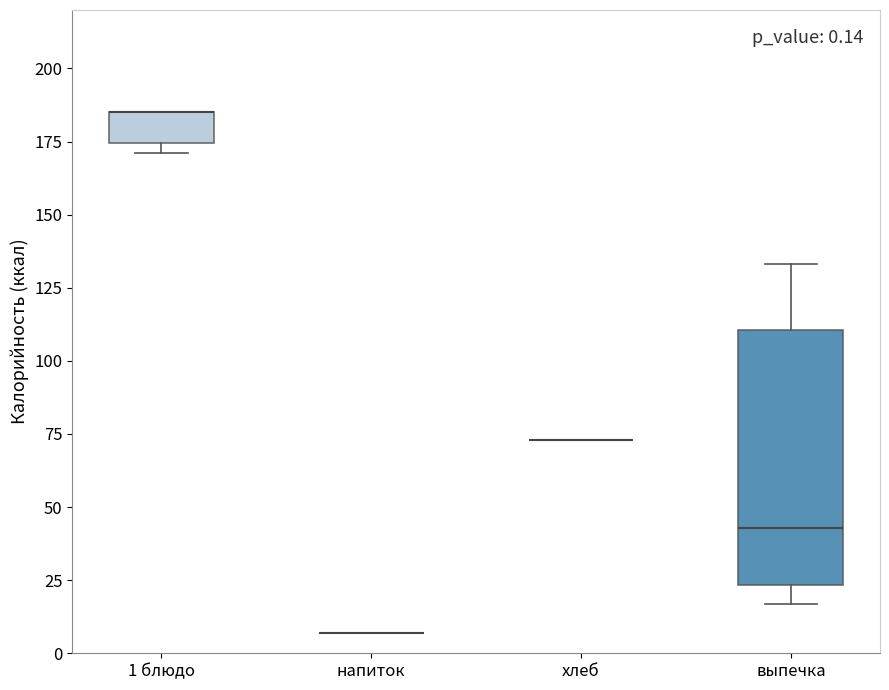

Comparing the boxes themselves (not the whiskers), which one is the tallest?

выпечка